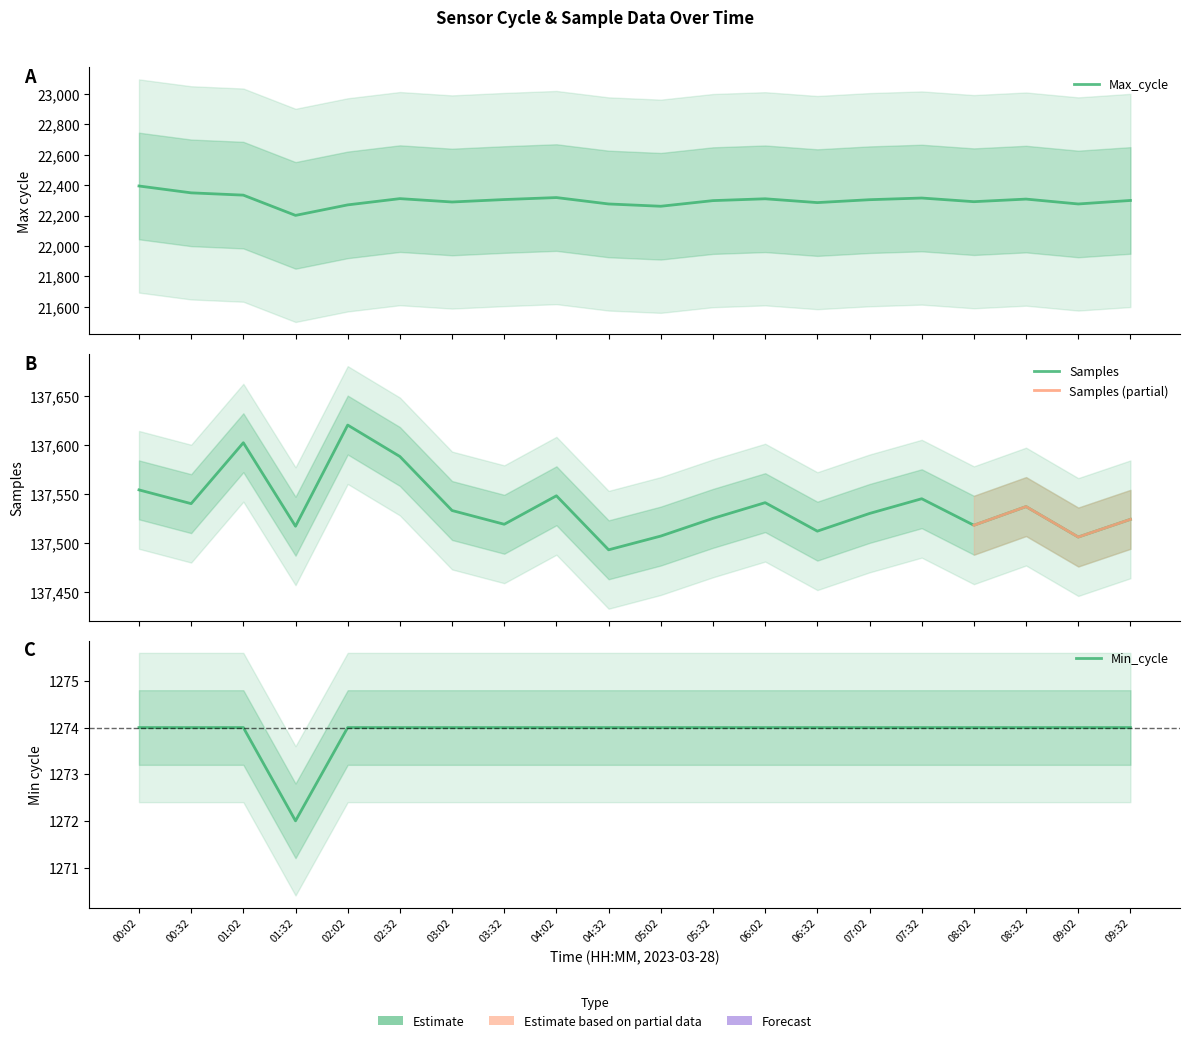

Reading right to left, extract all data points from this chart.

Max_cycle: 09:32=22299	09:02=22276	08:32=22308	08:02=22291	07:32=22315	07:02=22304	06:32=22285	06:02=22310	05:32=22298	05:02=22261	04:32=22276	04:02=22318	03:32=22305	03:02=22289	02:32=22311	02:02=22270	01:32=22201	01:02=22334	00:32=22349	00:02=22394
Samples: 09:32=137524	09:02=137506	08:32=137537	08:02=137518	07:32=137545	07:02=137530	06:32=137512	06:02=137541	05:32=137525	05:02=137507	04:32=137493	04:02=137548	03:32=137519	03:02=137533	02:32=137588	02:02=137620	01:32=137517	01:02=137602	00:32=137540	00:02=137554
Min_cycle: 09:32=1274	09:02=1274	08:32=1274	08:02=1274	07:32=1274	07:02=1274	06:32=1274	06:02=1274	05:32=1274	05:02=1274	04:32=1274	04:02=1274	03:32=1274	03:02=1274	02:32=1274	02:02=1274	01:32=1272	01:02=1274	00:32=1274	00:02=1274